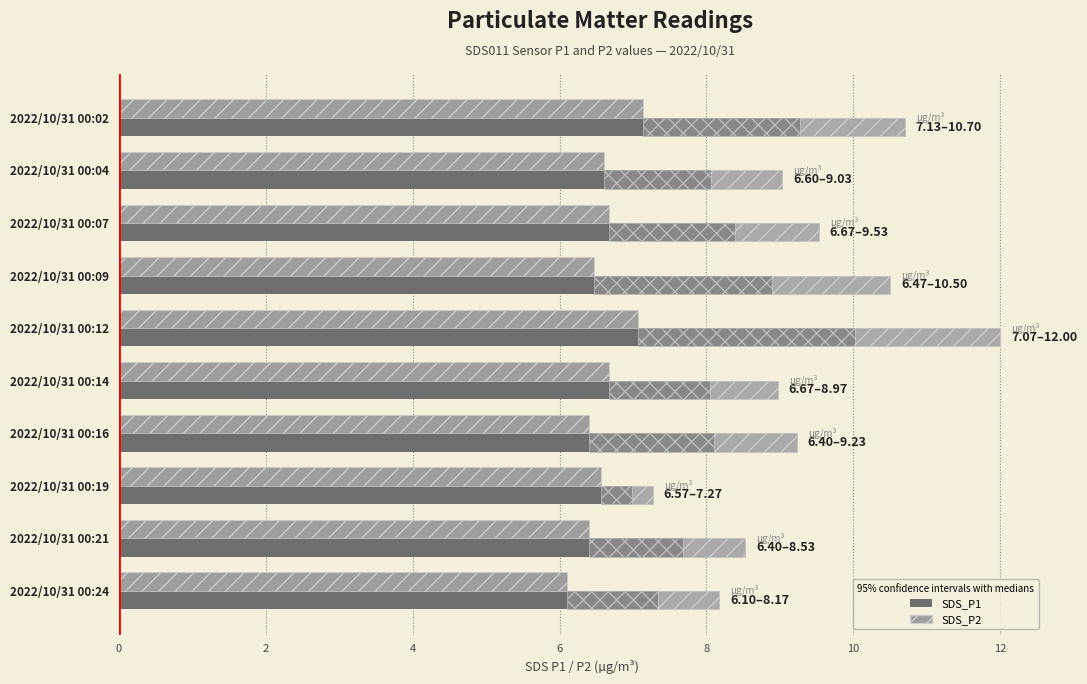

Rank the series by their maximum value, from lowest to highest.

SDS_P2, SDS_P1